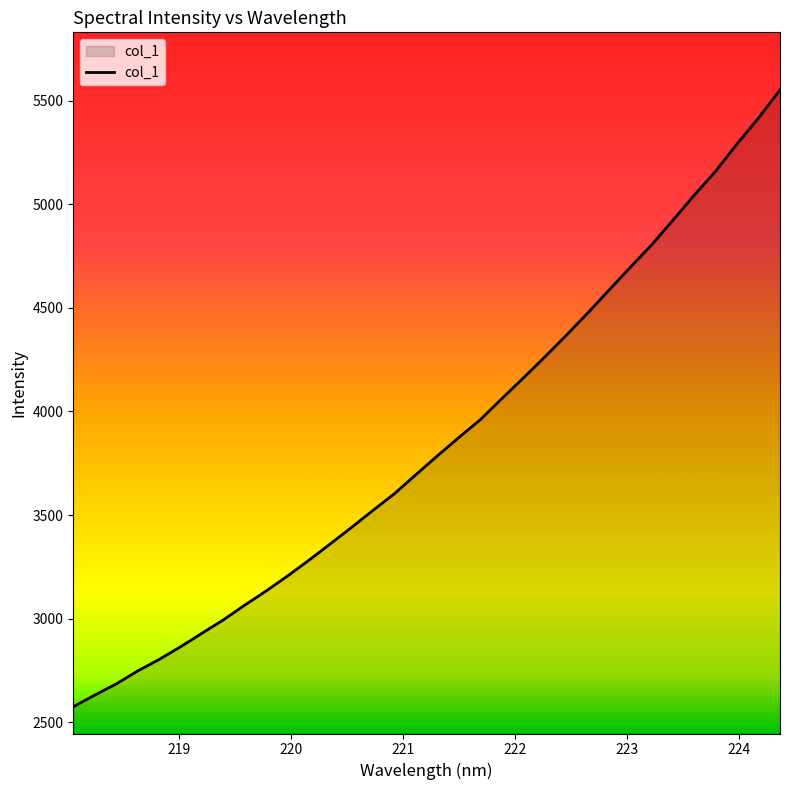

What is the difference between the maximum and minimum values?

2975.9